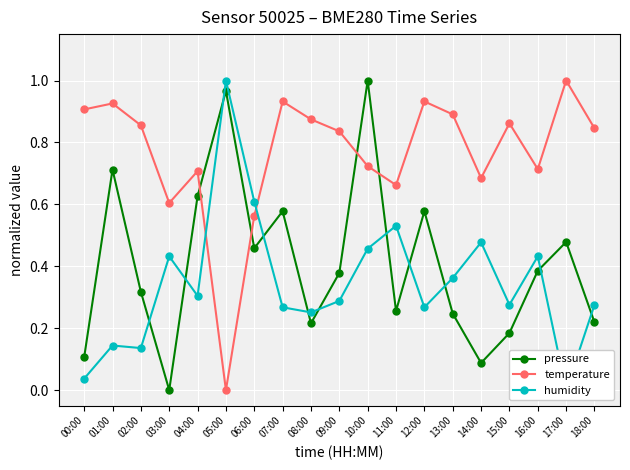

Does the chart display data point markers on the line(s)?

Yes